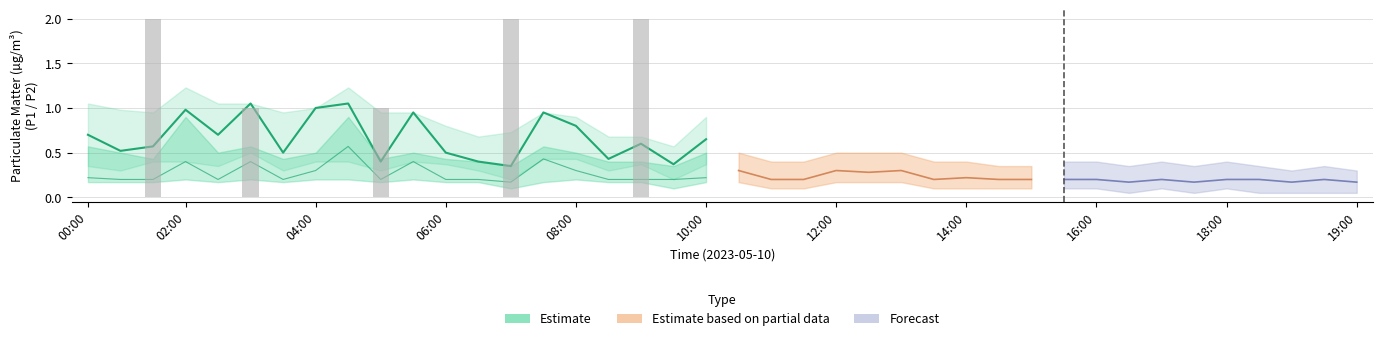

What is the sum of the P2_lower values at 06:00 and 11:00?

0.3